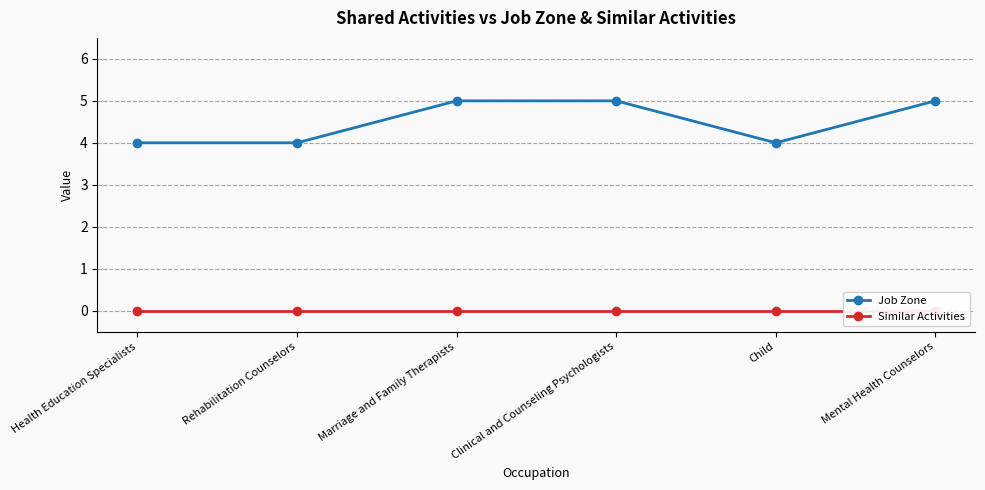

What is the label of the 2nd point from the left?

Rehabilitation Counselors